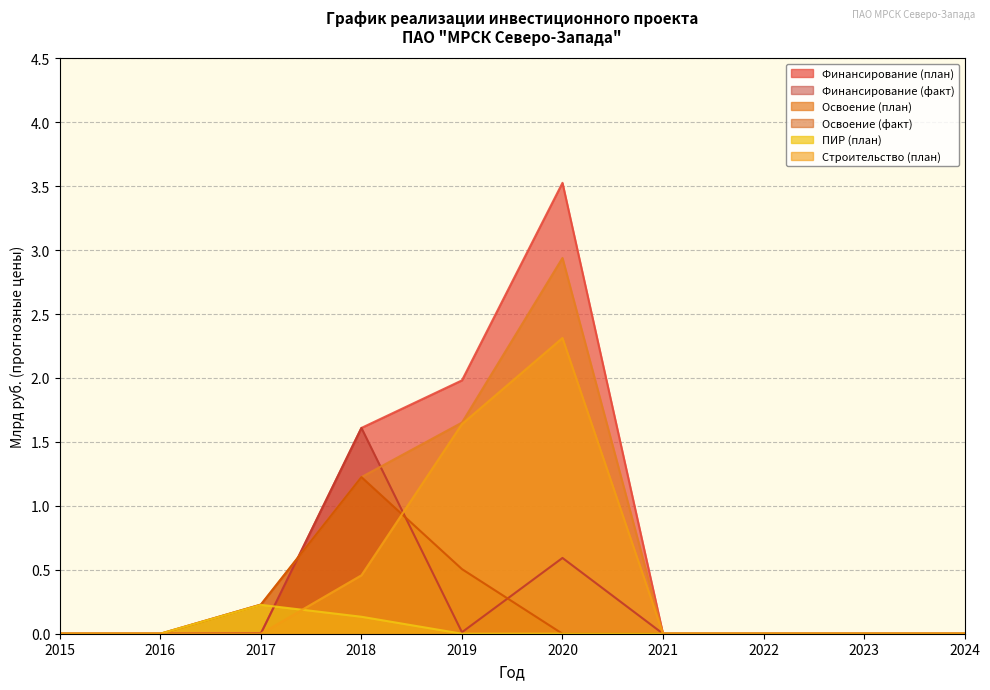

Rank the series by their maximum value, from highest to lowest.

Финансирование (план), Освоение (план), Строительство (план), Финансирование (факт), Освоение (факт), ПИР (план)